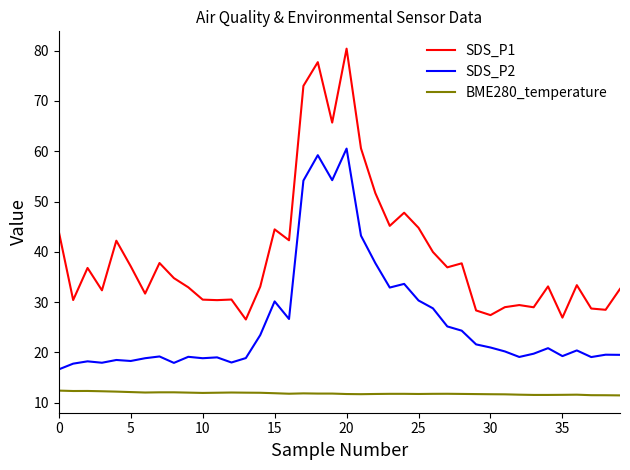

How many lines are shown in the chart?

3